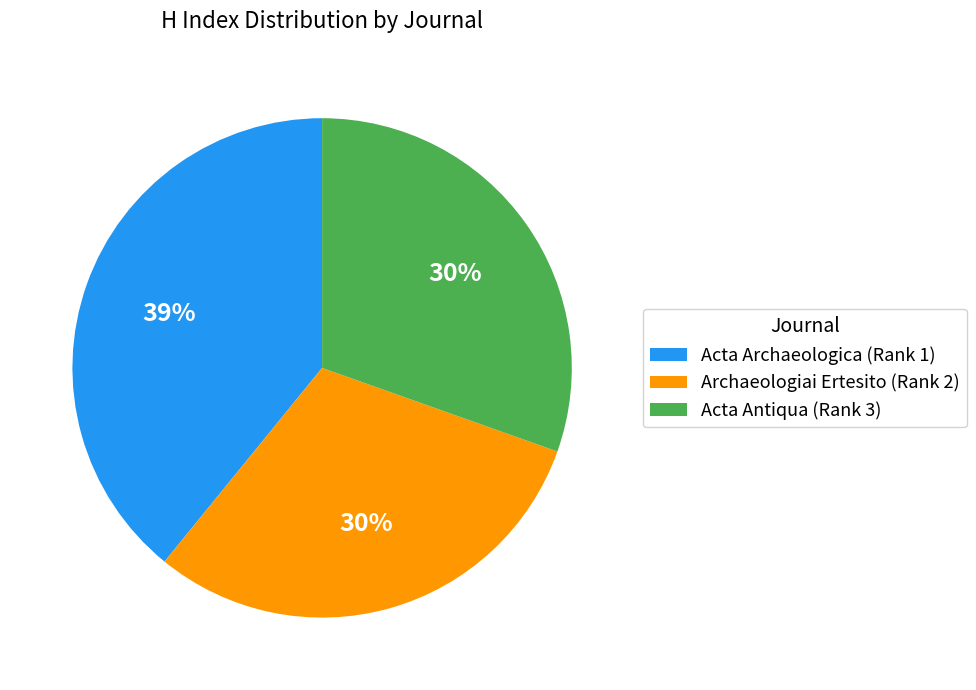

What is the ratio of the value at Archaeologiai Ertesito (Rank 2) to the value at Acta Archaeologica (Rank 1)?

0.8